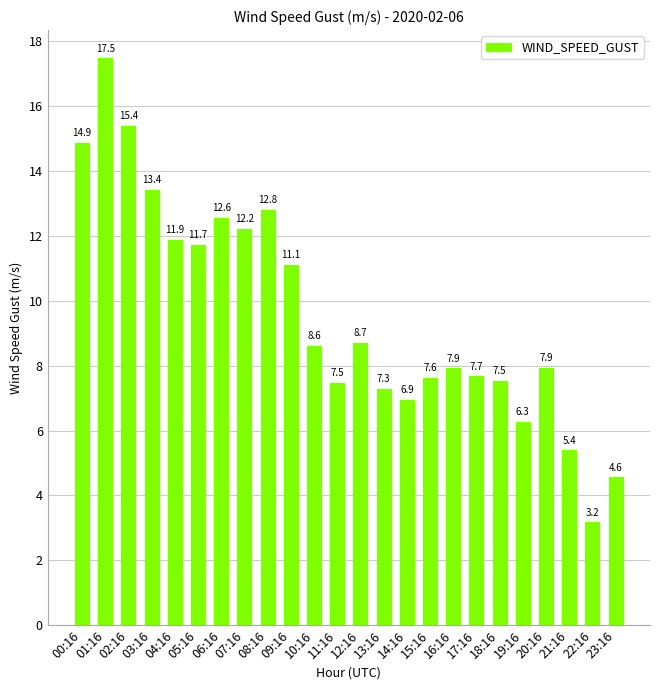

What is the average value?

9.6